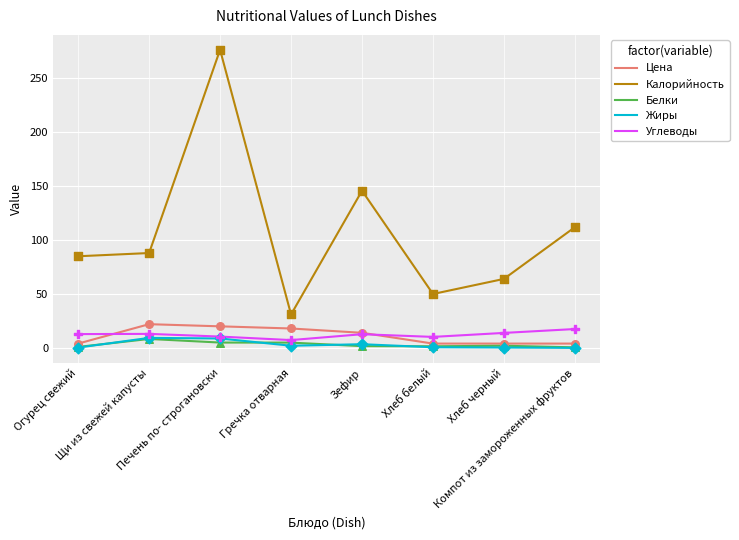

Which series has the widest spread of values?

Калорийность